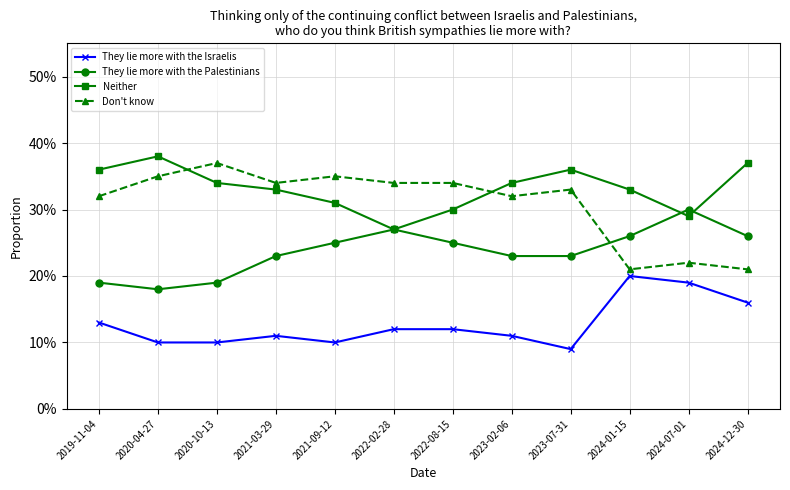

What are all the series names shown in the legend?

They lie more with the Israelis, They lie more with the Palestinians, Neither, Don't know